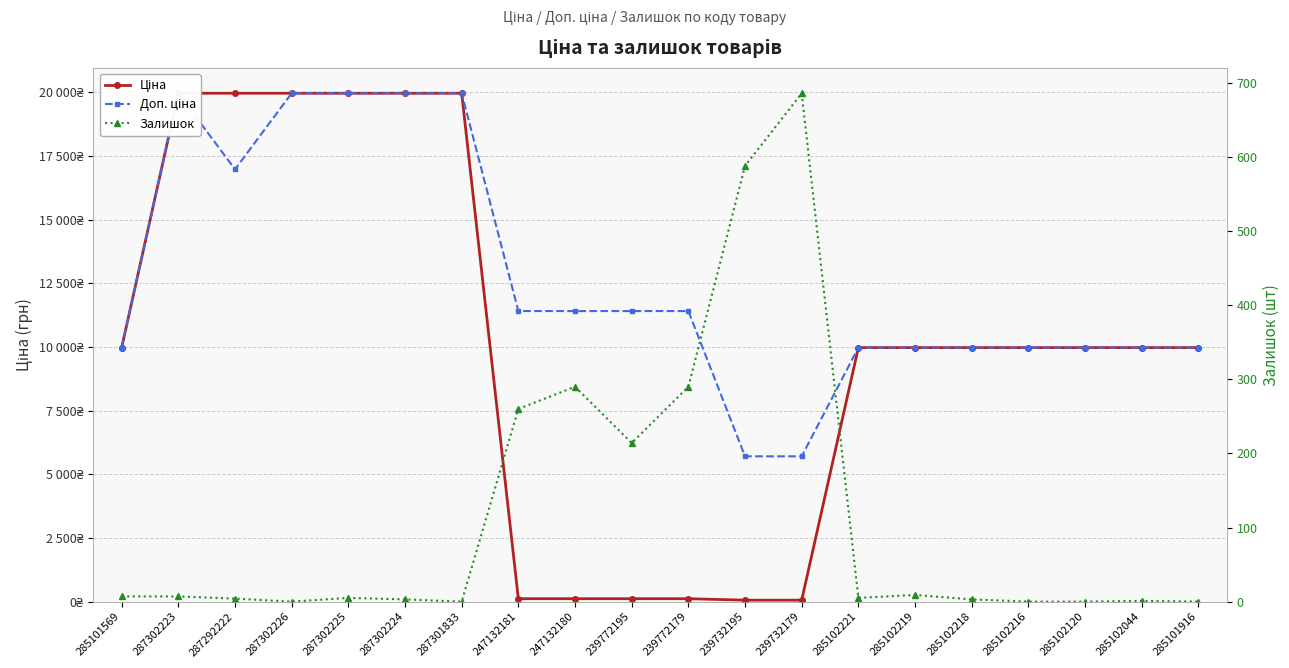

Does the chart display data point markers on the line(s)?

Yes